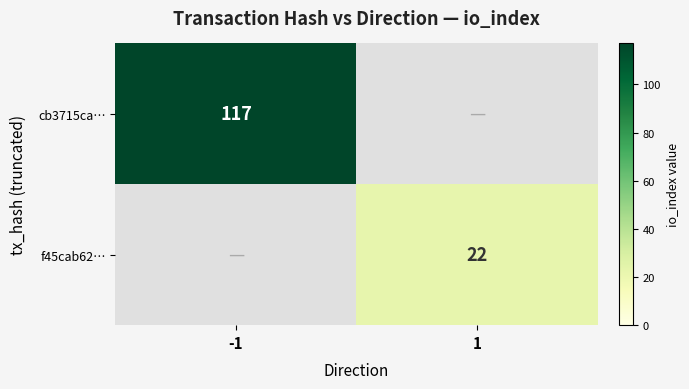

Is it true that cb3715ca… equals 117 at -1?

True